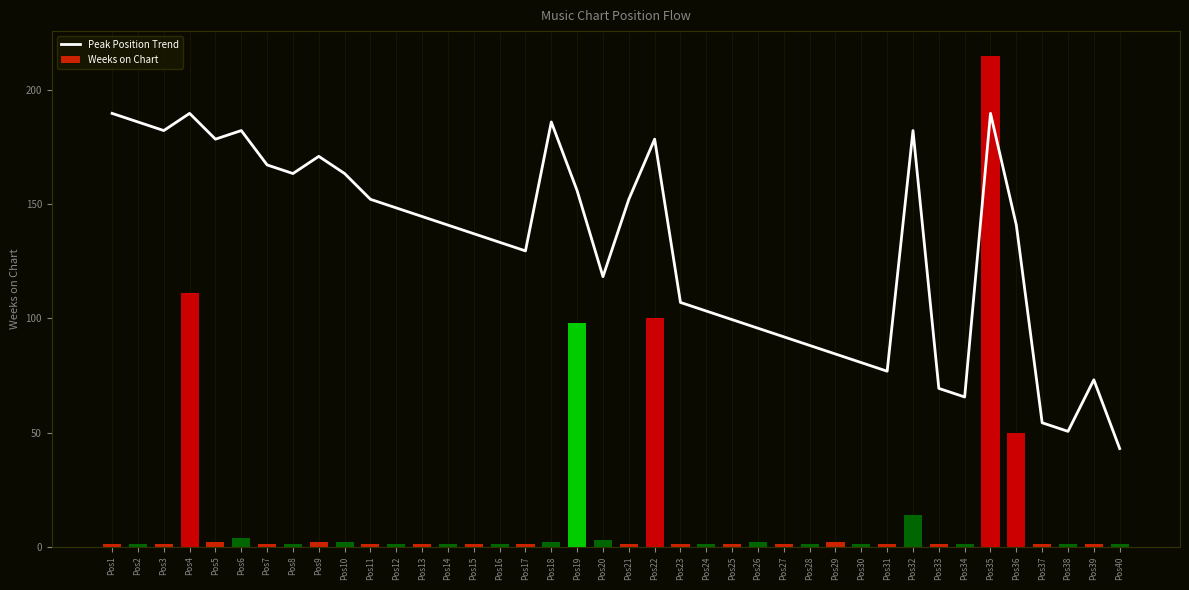

How many groups of bars are there?

40